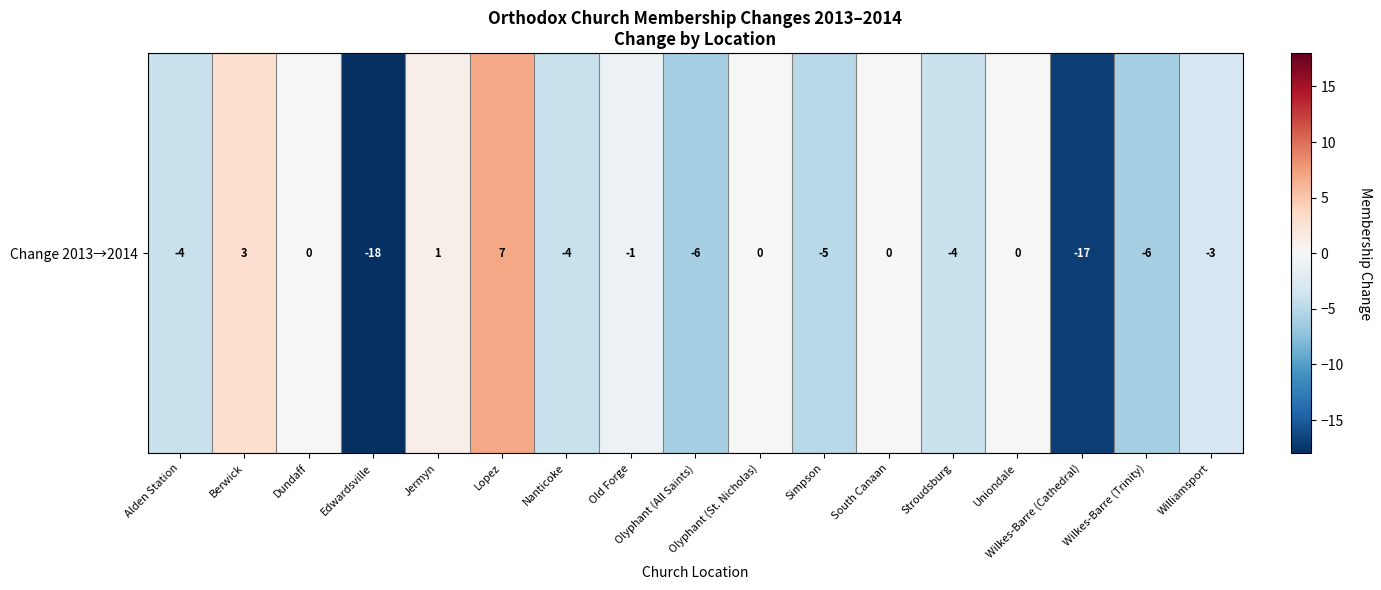

Is it true that the value at Edwardsville is -18?

True